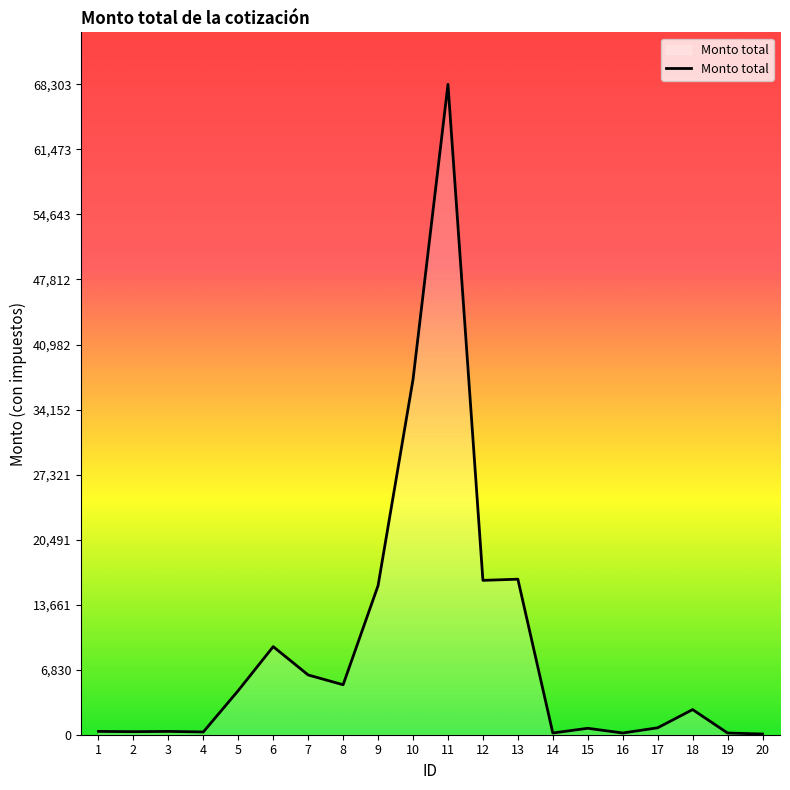

What is the average value?

9259.5